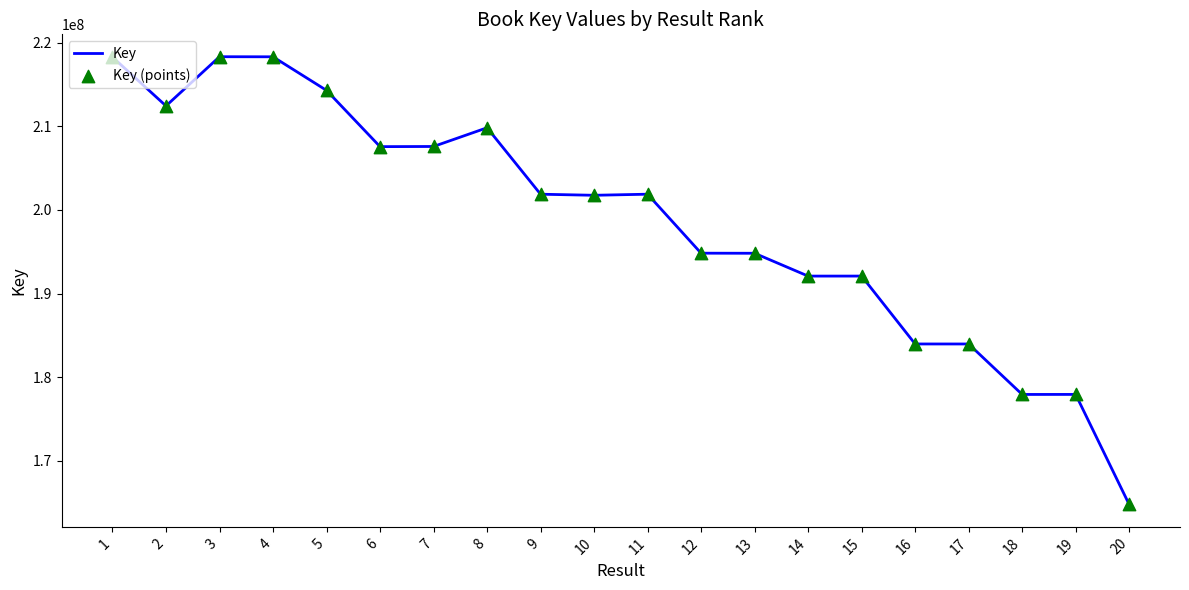

Is it true that the value at 1 is 218290145?

True